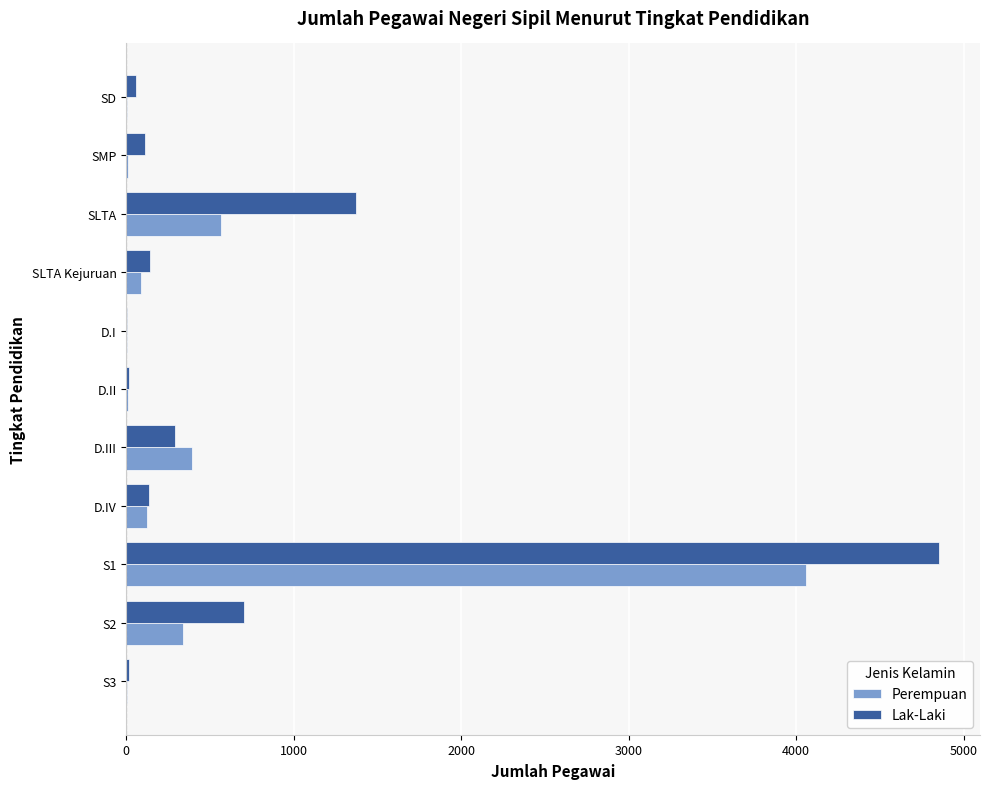

Where is Perempuan nearest to the value 2030?

SLTA